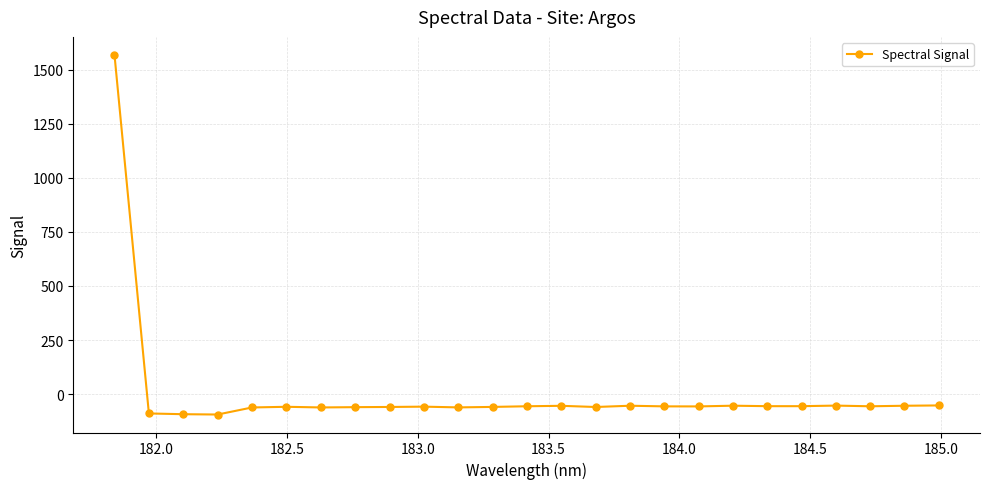

What is the sum of all values?

91.0